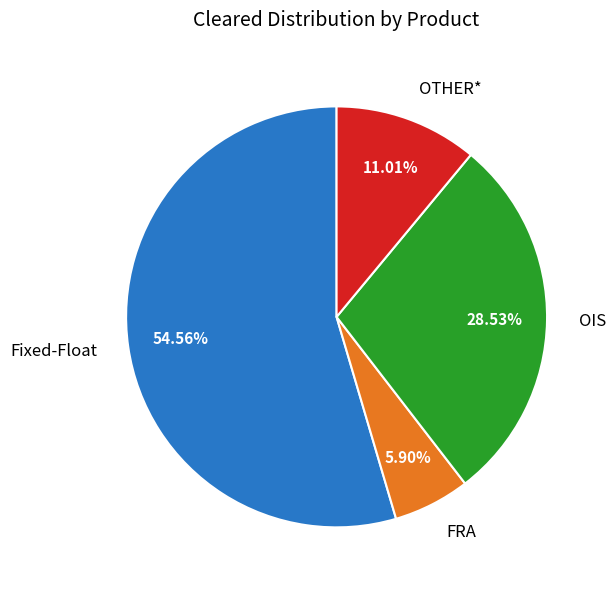

To the nearest percent, what is the combined percentage of FRA and OIS?

34%